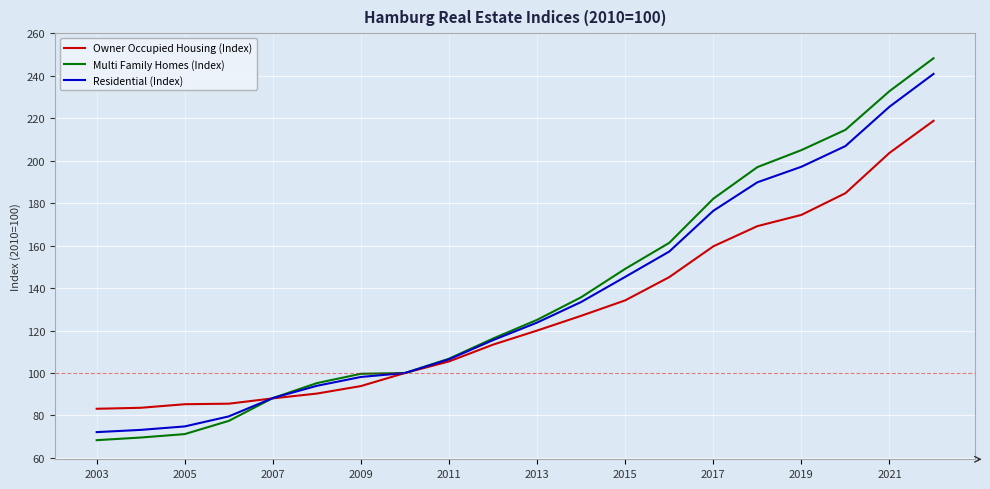

What is the greatest value displayed?

248.2